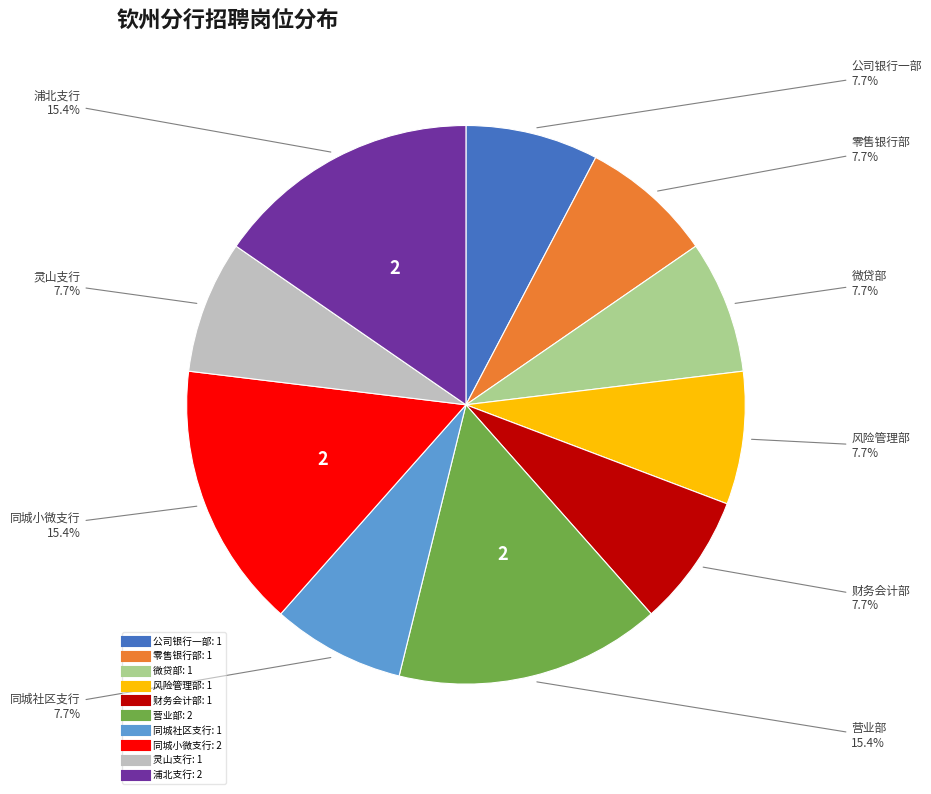

Is 灵山支行 the majority of the pie?

No